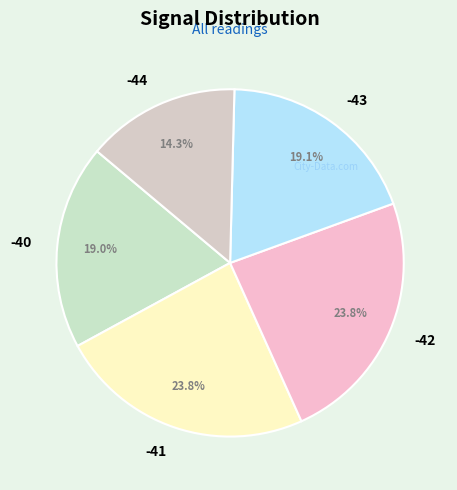

To the nearest percent, what portion does -41 represent?

24%